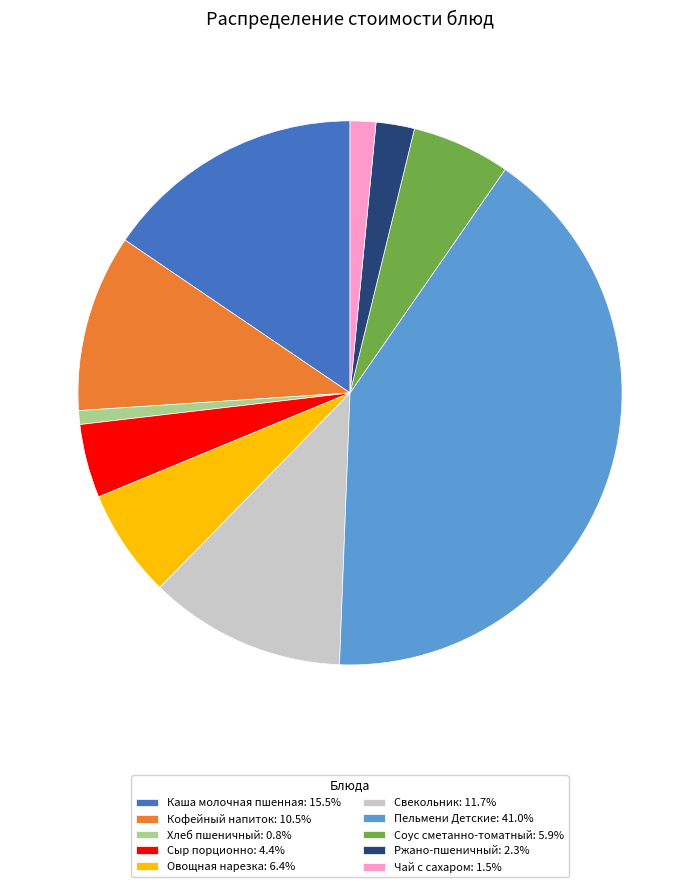

Is it true that Соус сметанно-томатный is 6% of the pie?

True